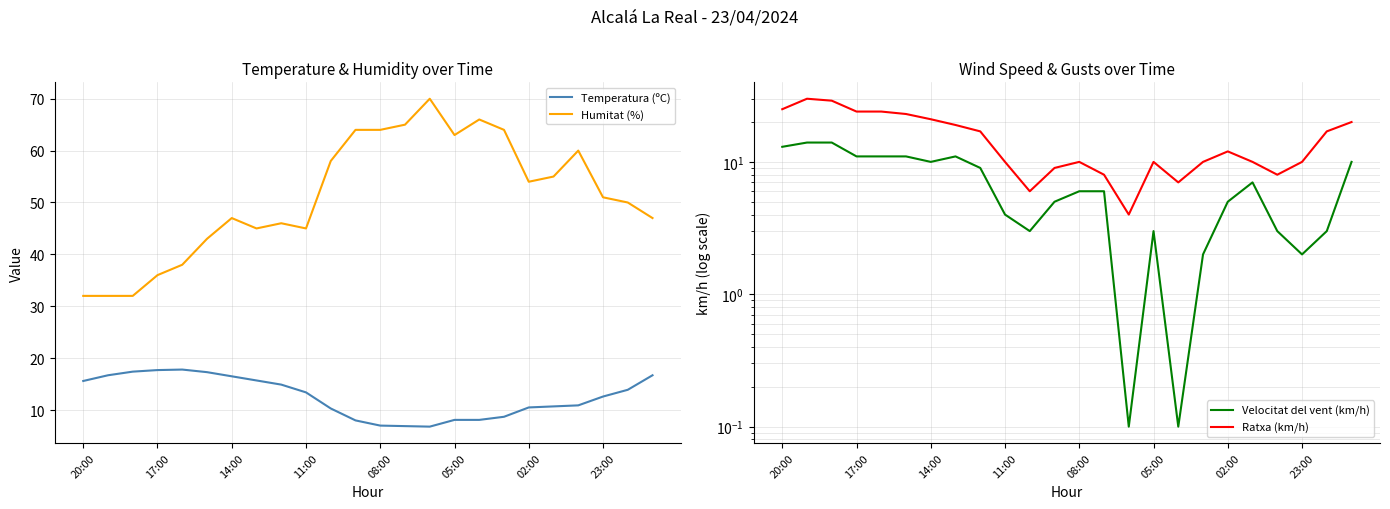

Where is Humitat (%) nearest to the value 51?

23:00